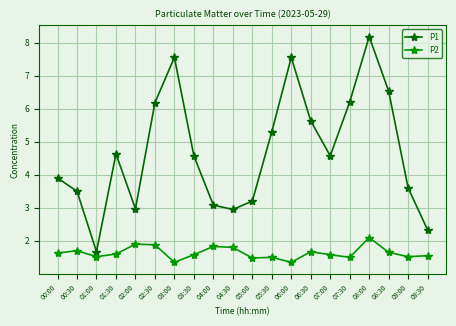

True or false: P1 has a value of 7.5 at 03:00.

True